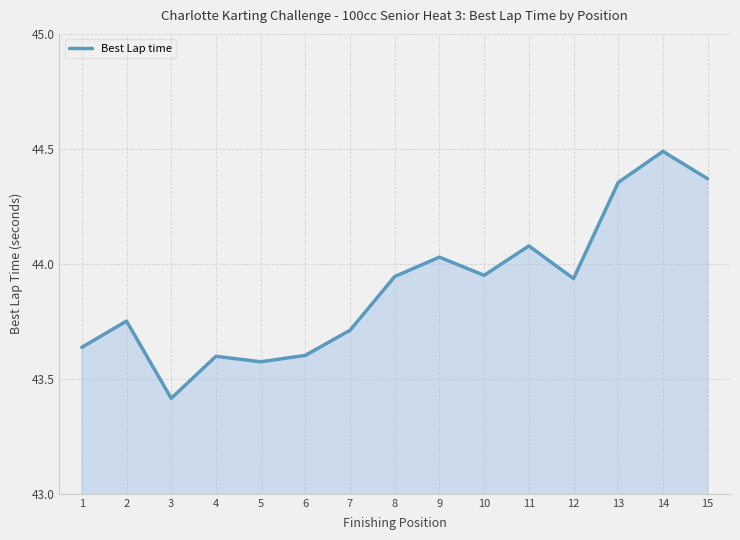

What is the minimum value shown in the chart?

43.4